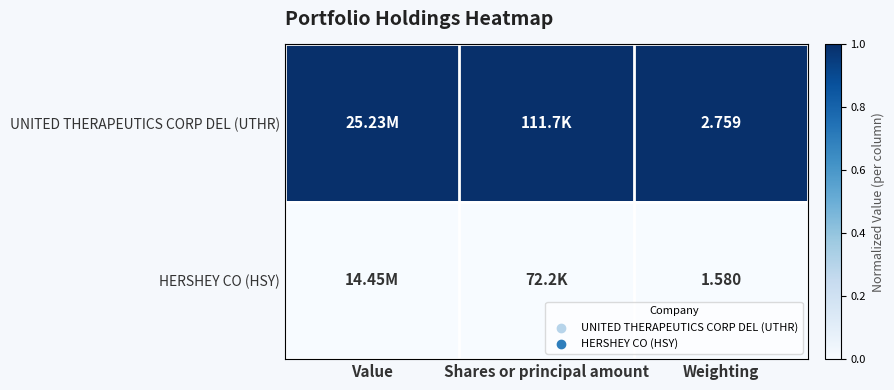

Is the value of UNITED THERAPEUTICS CORP DEL (UTHR) at Weighting greater than the value of HERSHEY CO (HSY) at Weighting?

Yes